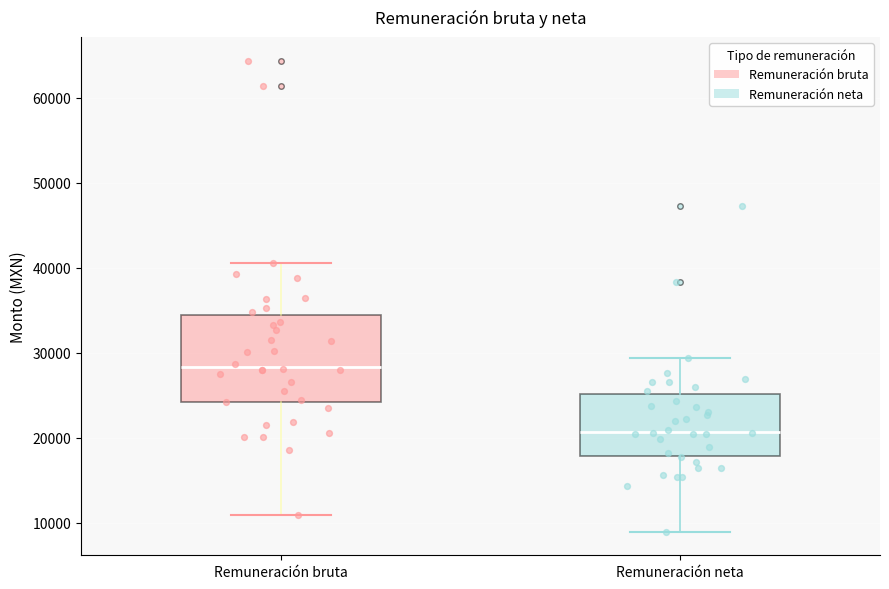

Reading left to right, read every box against the y-axis: the position of its median line, the range the box covers, and the ends of its whiskers. The values are not printed on the chart, so give them approximately, as read against the axis.

Remuneración bruta: median 28000, box 24000 to 34000, whiskers 11000 to 41000
Remuneración neta: median 21000, box 18000 to 25000, whiskers 9000 to 29000